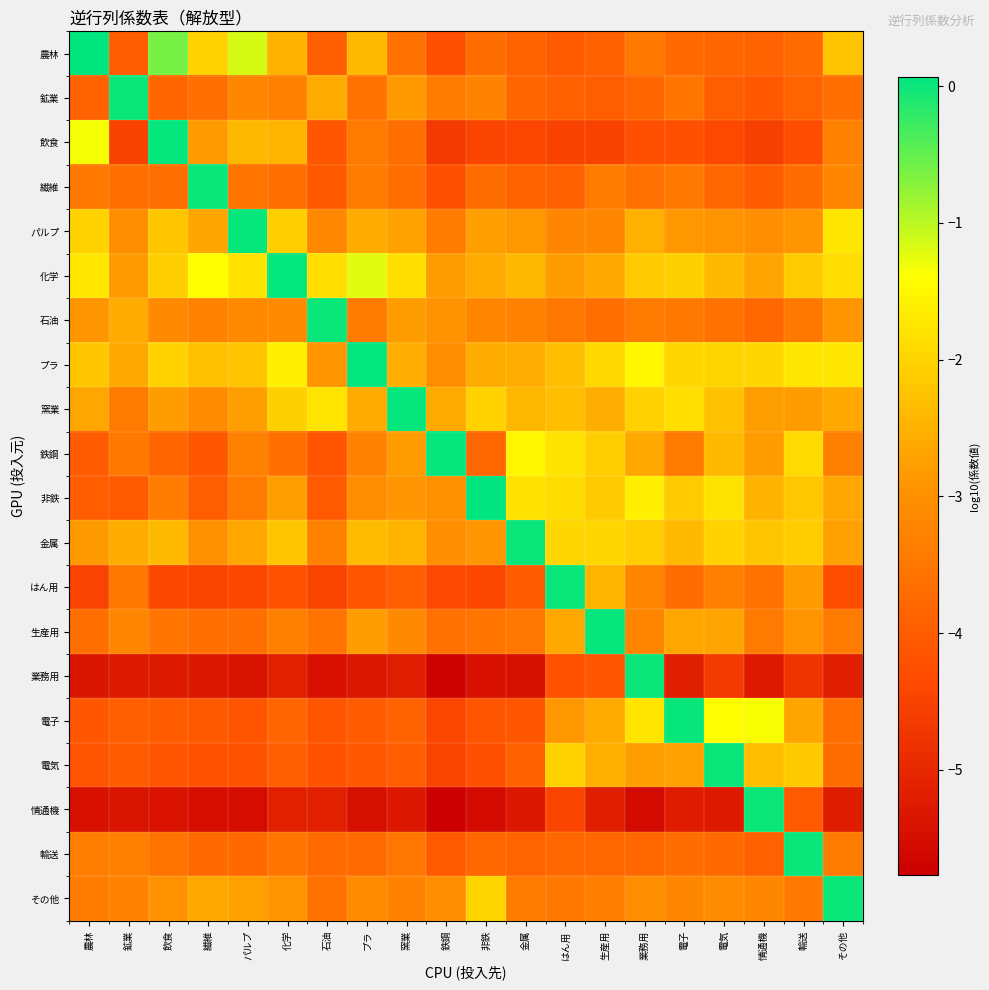

How many distinct data groups are displayed?

20